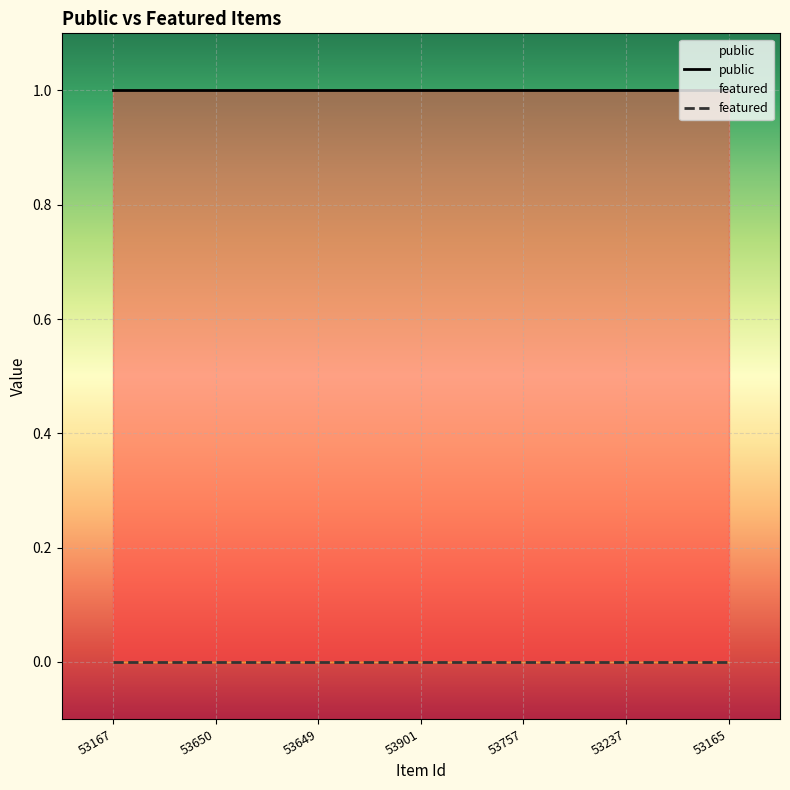

Is the value of public at 53167 greater than the value of featured at 53237?

Yes